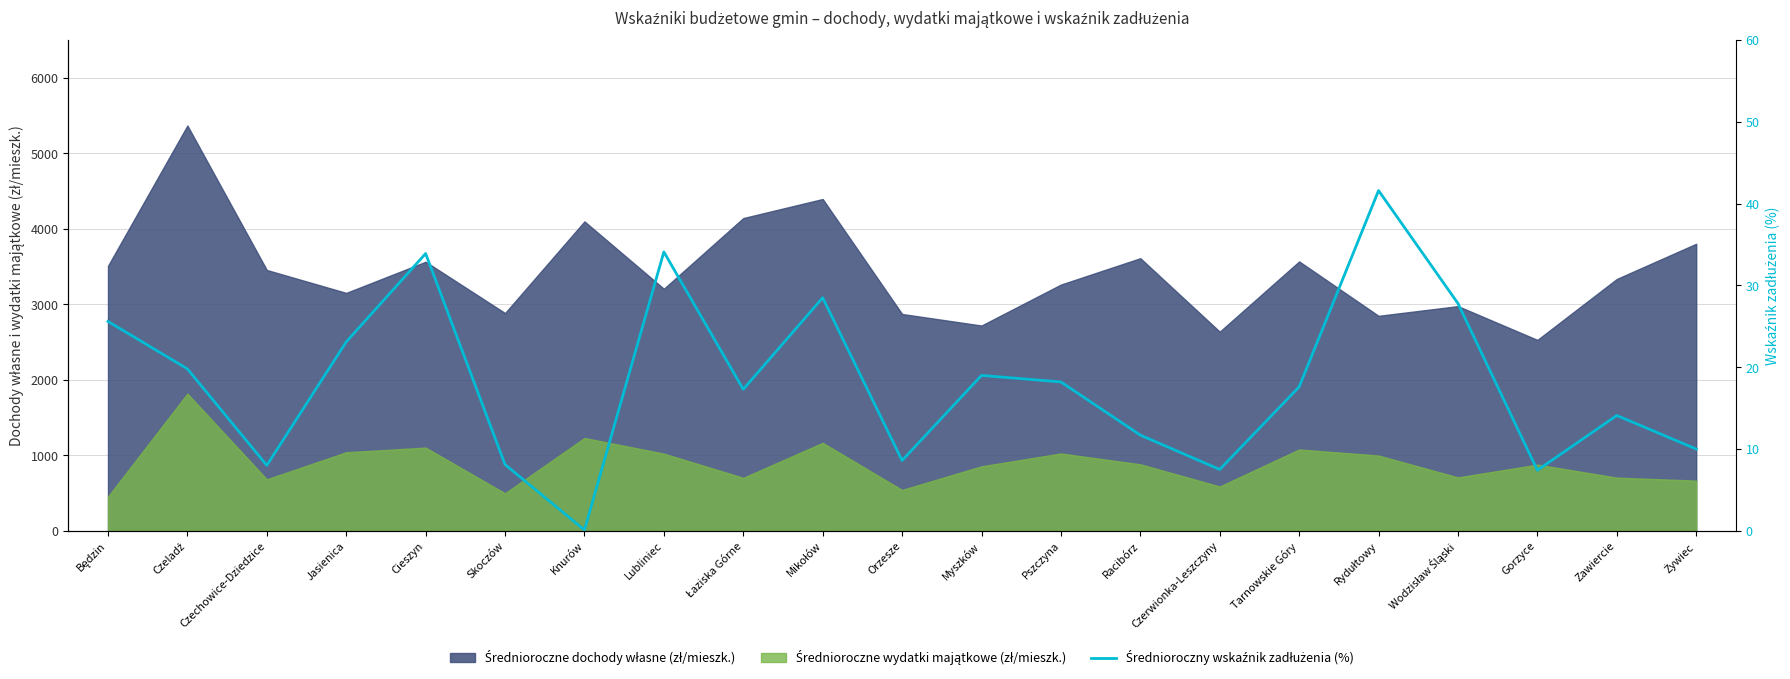

What is the value of the 11th point from the left?

8.6